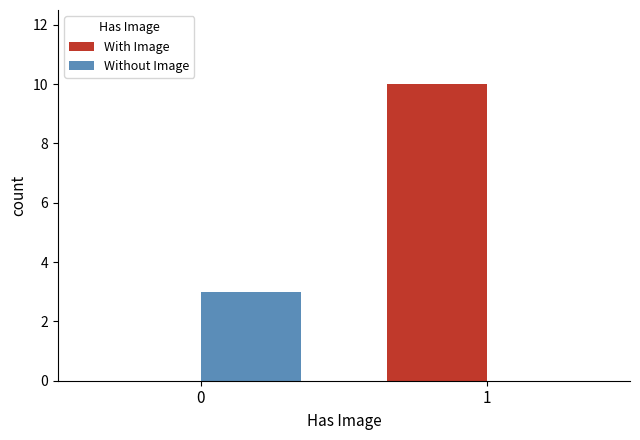

Between 0 and 1, which series saw the biggest shift?

With Image